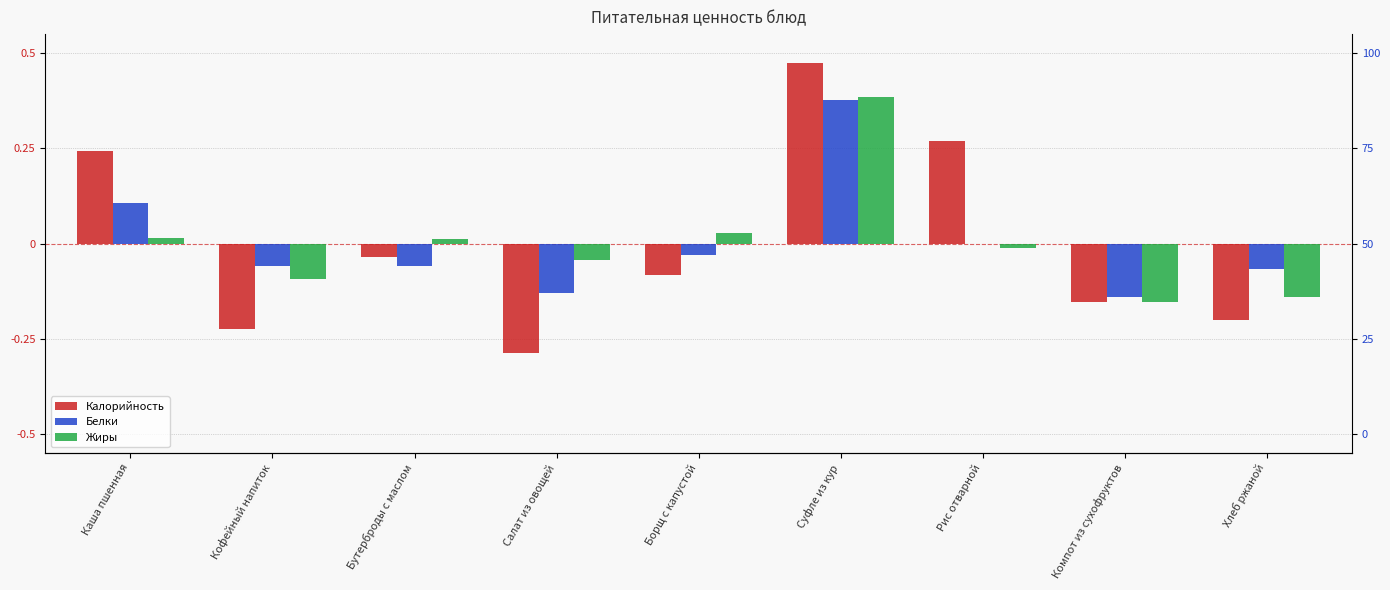

What is the lowest value of the Калорийность series?

-0.3